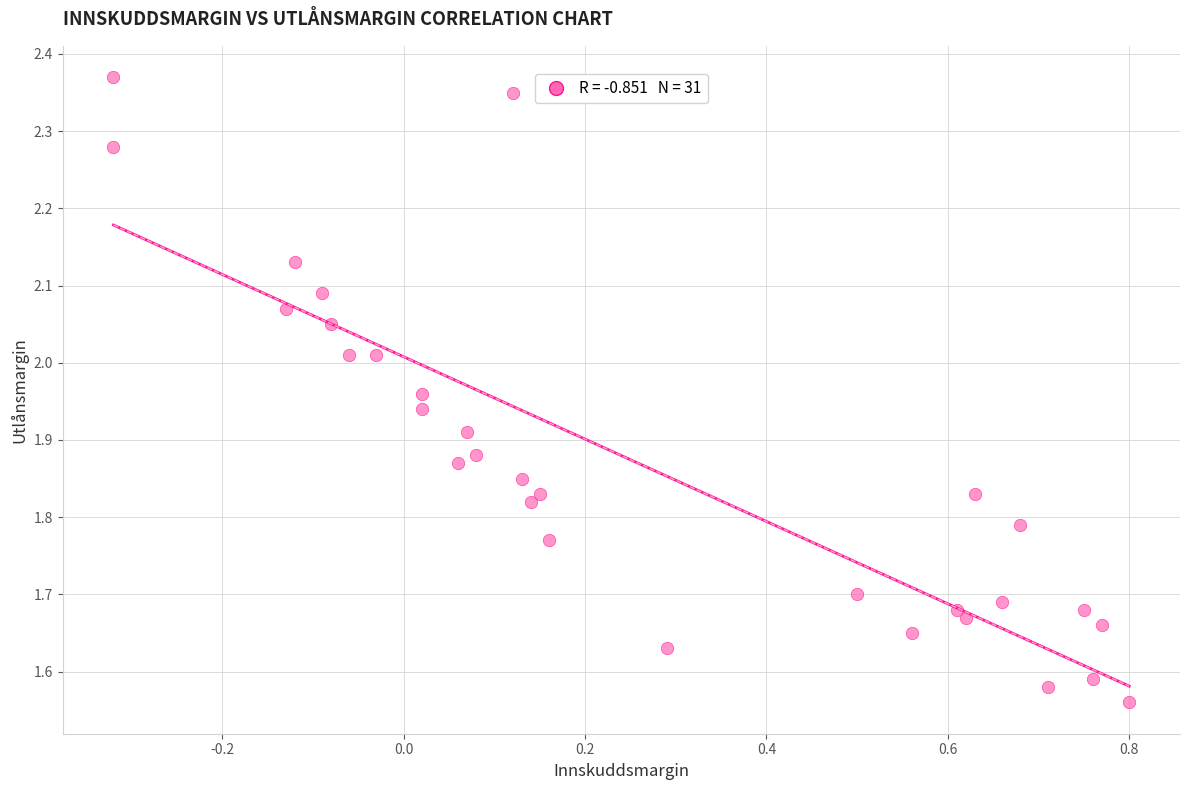

What is the range of X values (max minus min)?

1.1